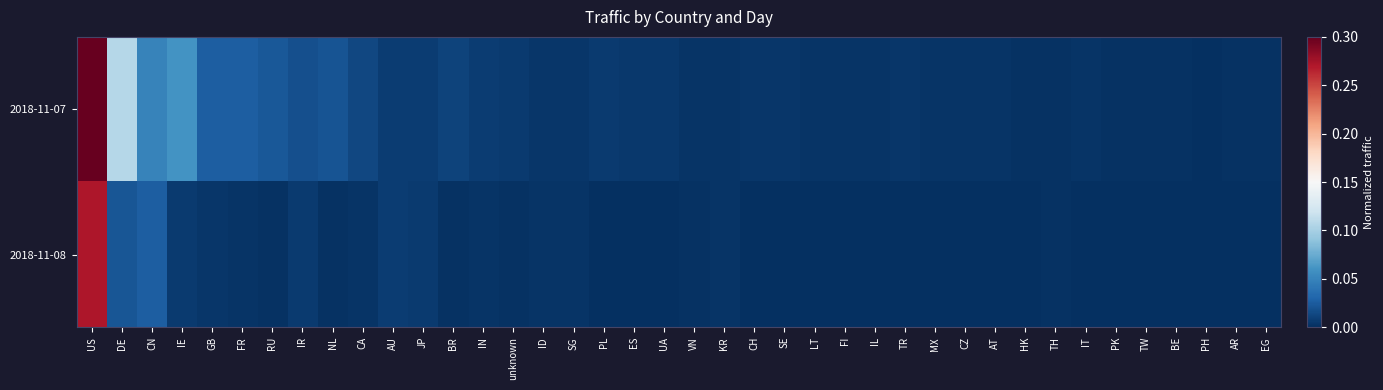

Between MX and SG, which is larger?

SG